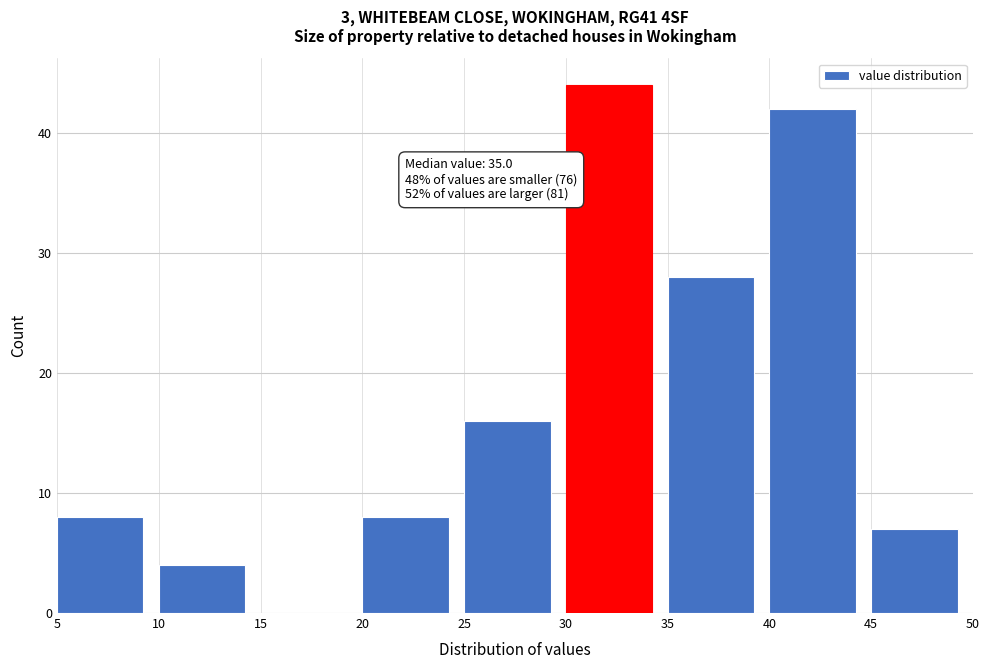

Over which range of the x-axis is the bar tallest?

30 to 35